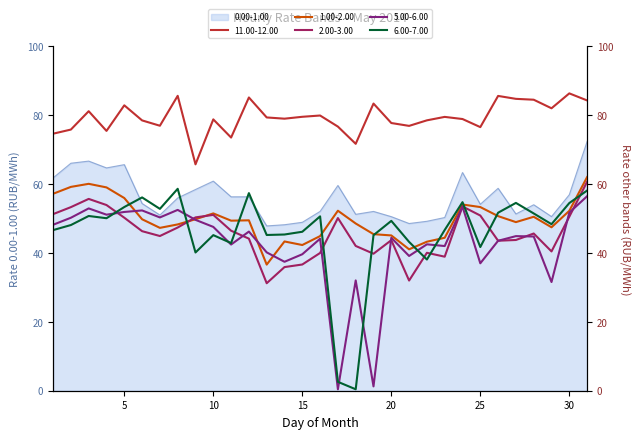

True or false: 5.00-6.00 and 11.00-12.00 cross at least once.

False